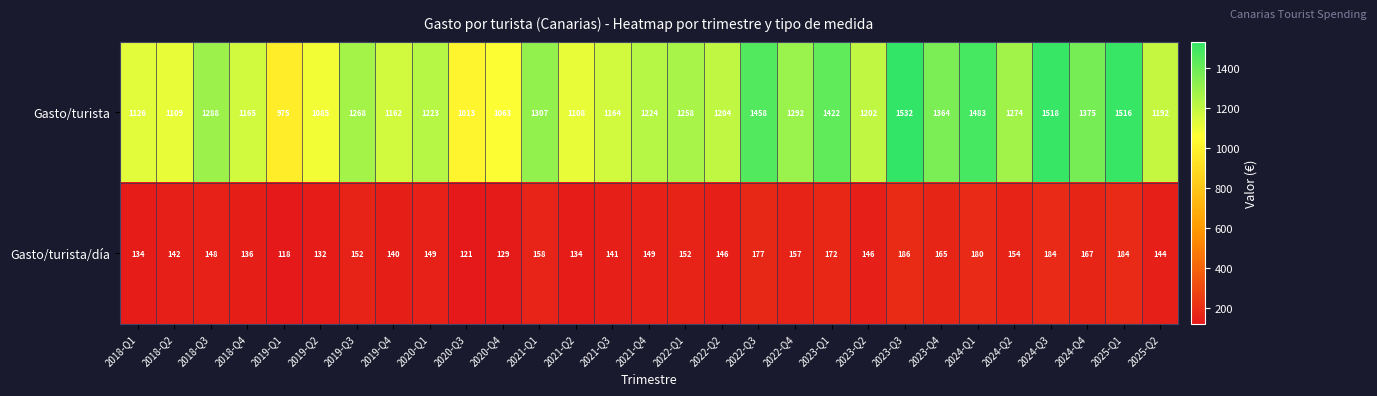

At which label is Gasto/turista closest to 1253?

2022-Q1